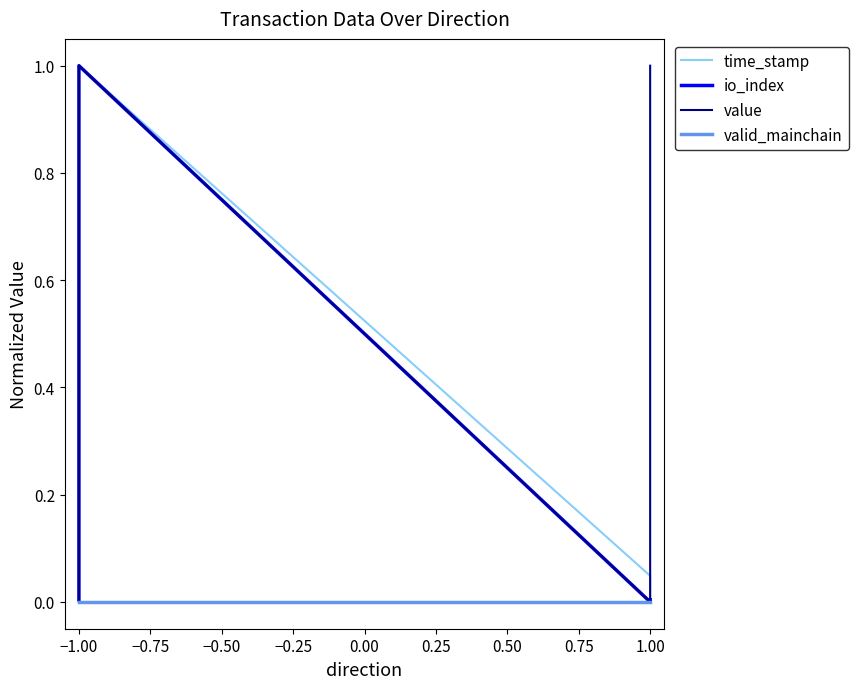

At how many categories does at least one series exceed 0?

4